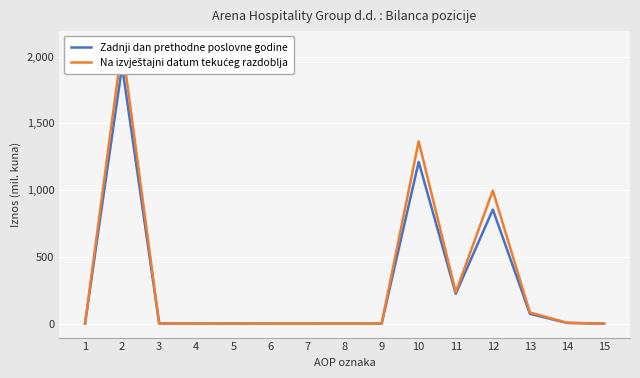

How many interior local peaks does the Zadnji dan prethodne poslovne godine series have?

5